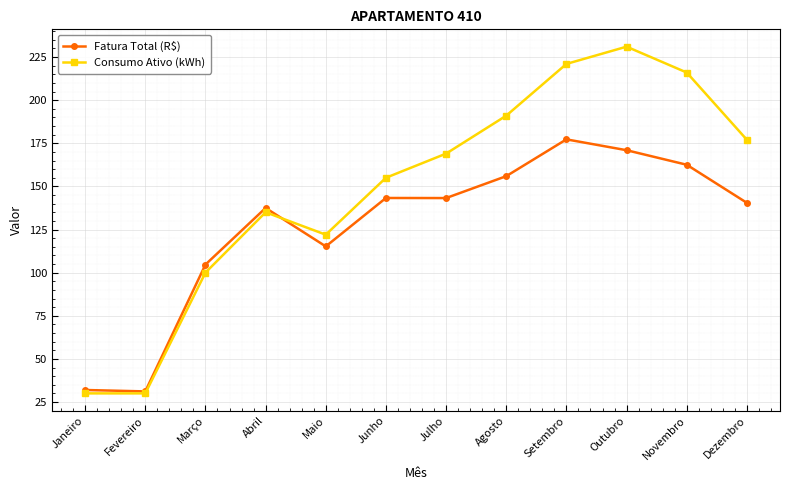

After their last crossing, which series has the higher values: Consumo Ativo (kWh) or Fatura Total (R$)?

Consumo Ativo (kWh)